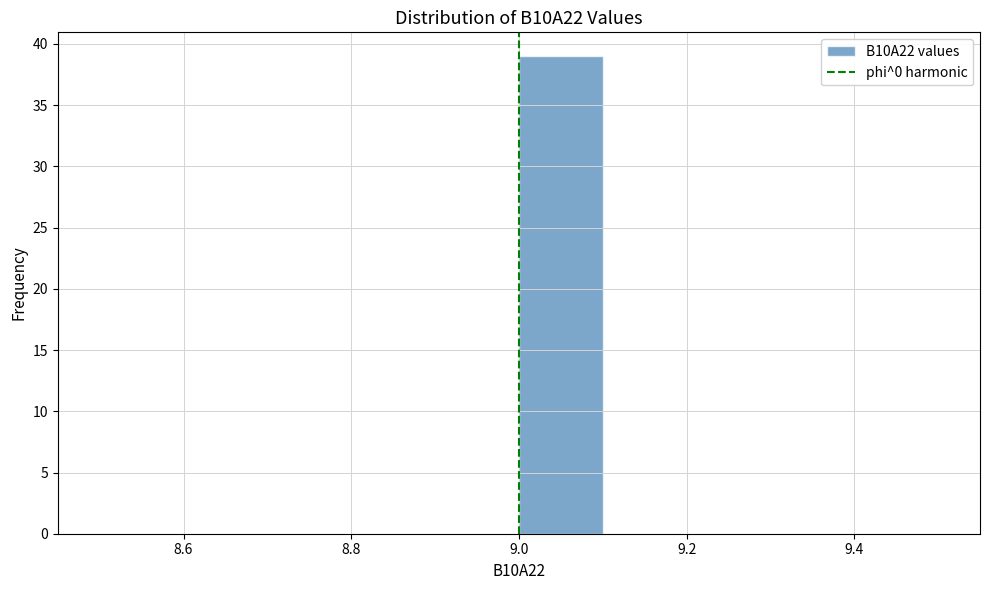

What is the height of the bar covering 9.0 to 9.1 on the x-axis? The values are not printed on the chart, so give them approximately, as read against the axis.

39